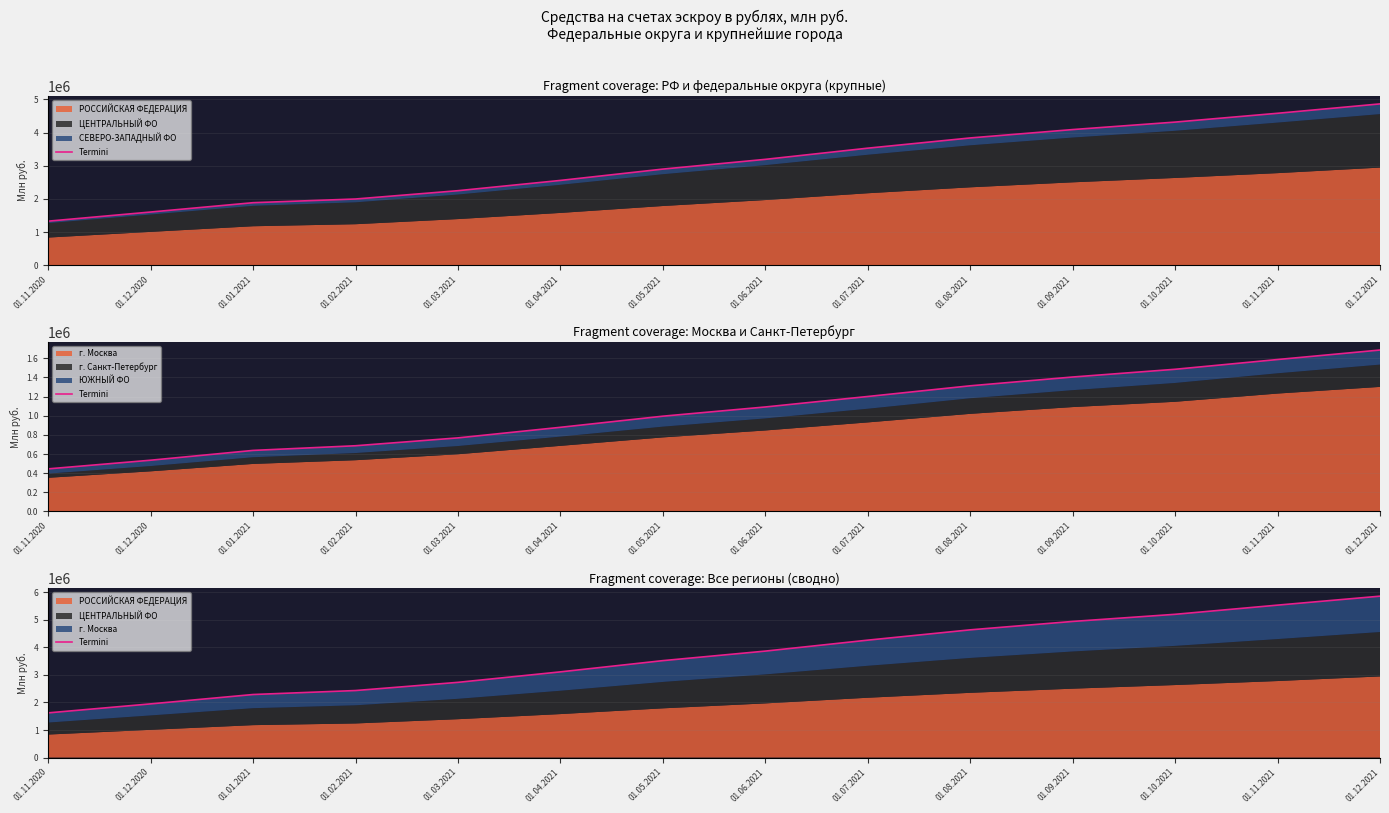

Reading right to left, extract all data points from this chart.

01.12.2021=5859324	01.11.2021=5534300	01.10.2021=5200933	01.09.2021=4942102	01.08.2021=4637047	01.07.2021=4262777	01.06.2021=3865248	01.05.2021=3519264	01.04.2021=3111377	01.03.2021=2730980	01.02.2021=2433418	01.01.2021=2289088	01.12.2020=1949216	01.11.2020=1622681